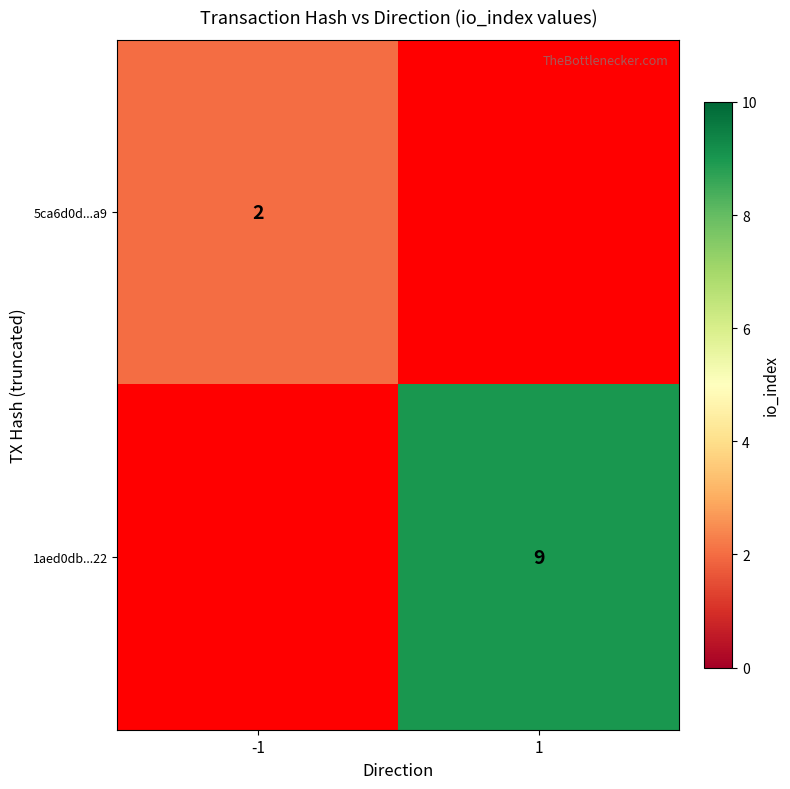

True or false: 1aed0db...22 has a value of 16 at 1.

False